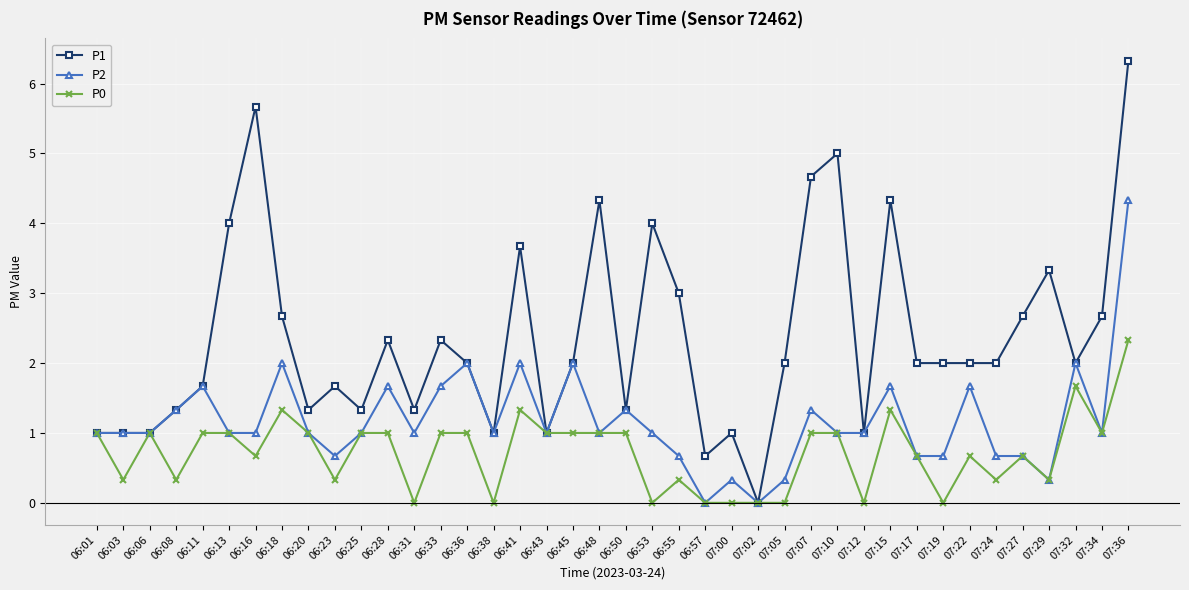

Is the value of P1 at 06:28 greater than the value of P0 at 06:36?

Yes